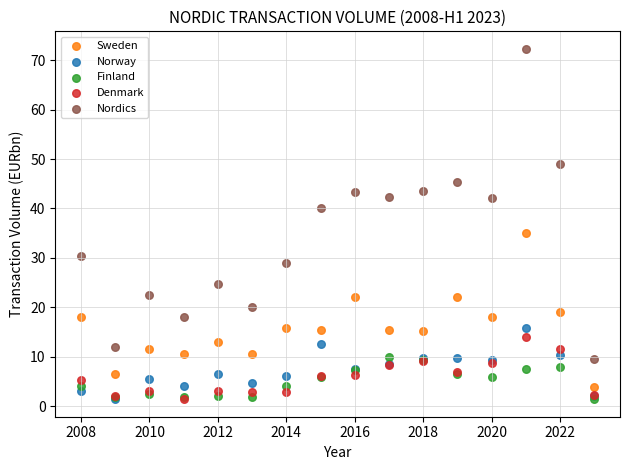

Across all series, what Y value is closest to 36?

35.0